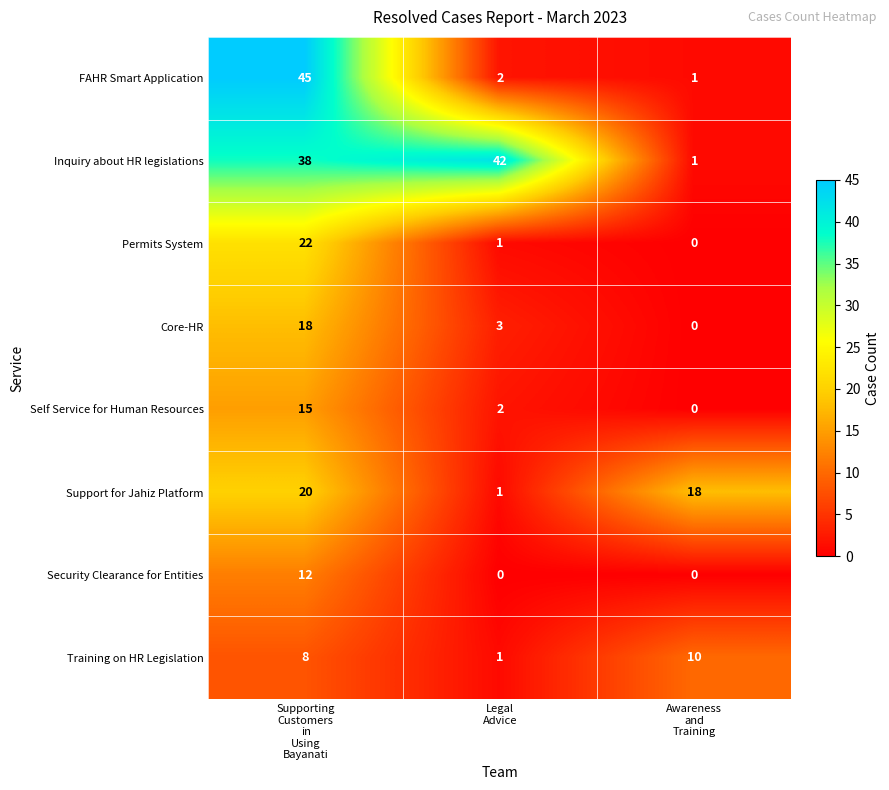

Which series has the largest total across all categories?

Inquiry about HR legislations